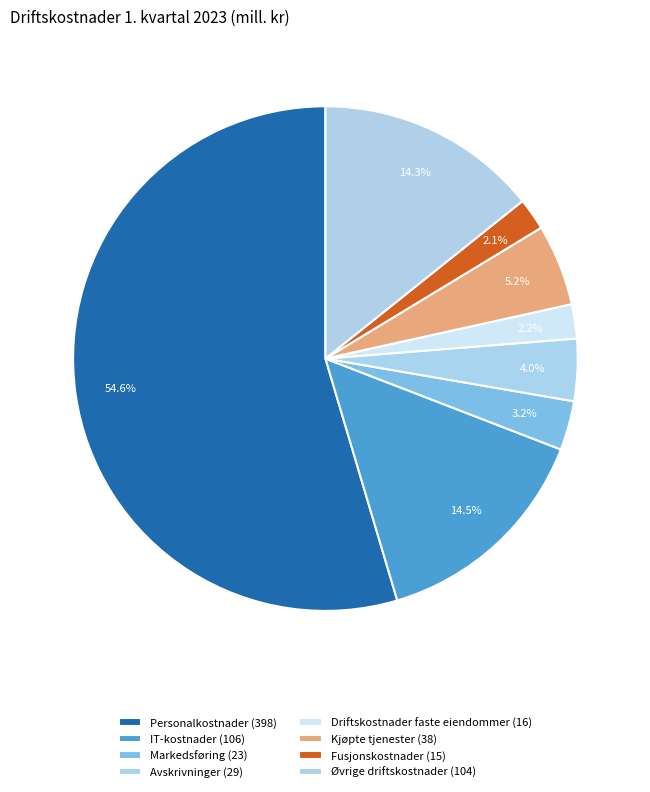

Which has a higher value, Fusjonskostnader or IT-kostnader?

IT-kostnader